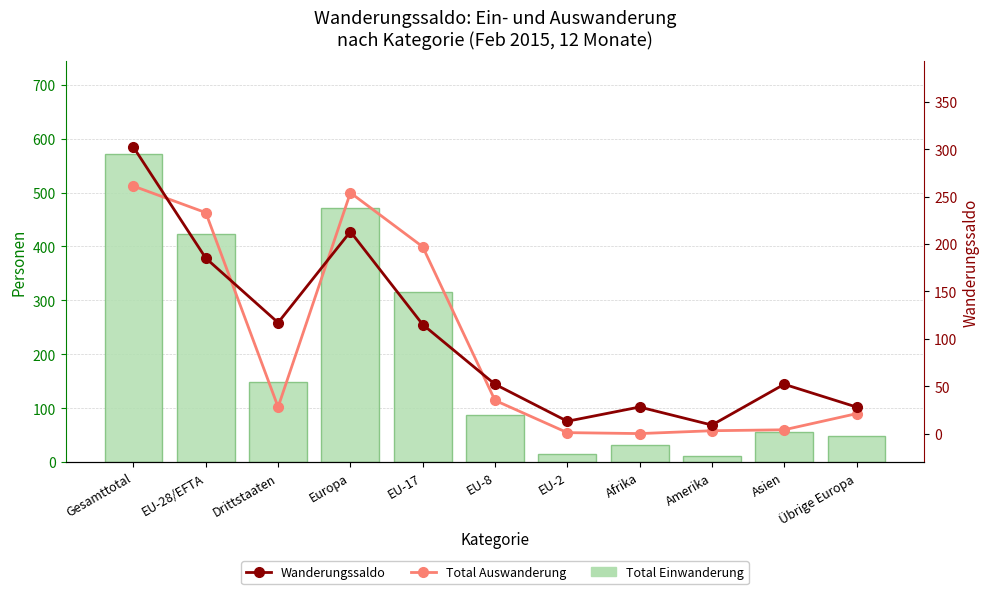

Between EU-17 and Amerika, which series saw the biggest shift?

Total Einwanderung